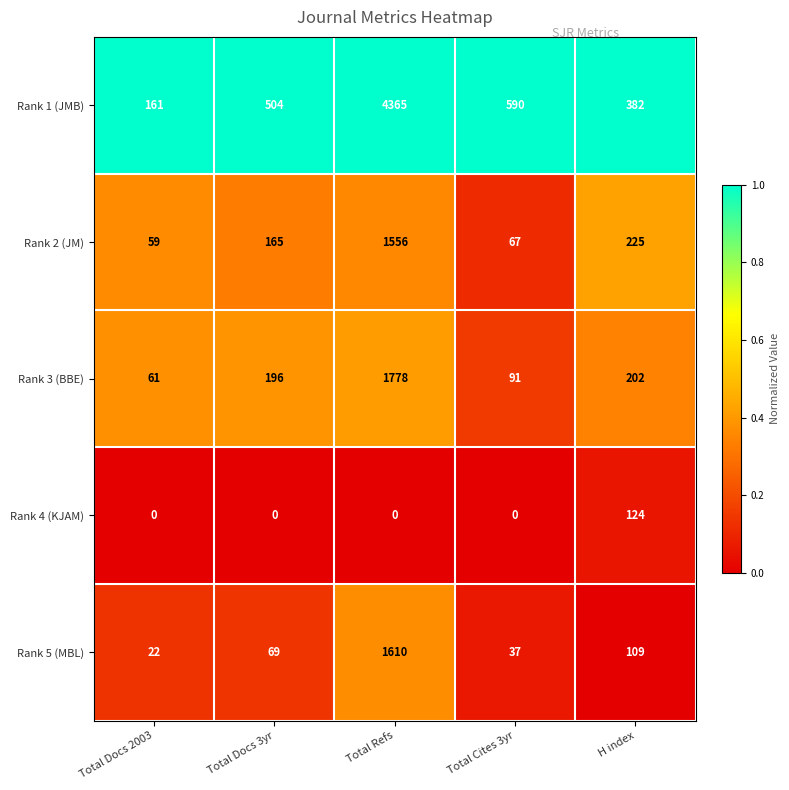

Rank the series by their maximum value, from highest to lowest.

Rank 1 (JMB), Rank 3 (BBE), Rank 5 (MBL), Rank 2 (JM), Rank 4 (KJAM)